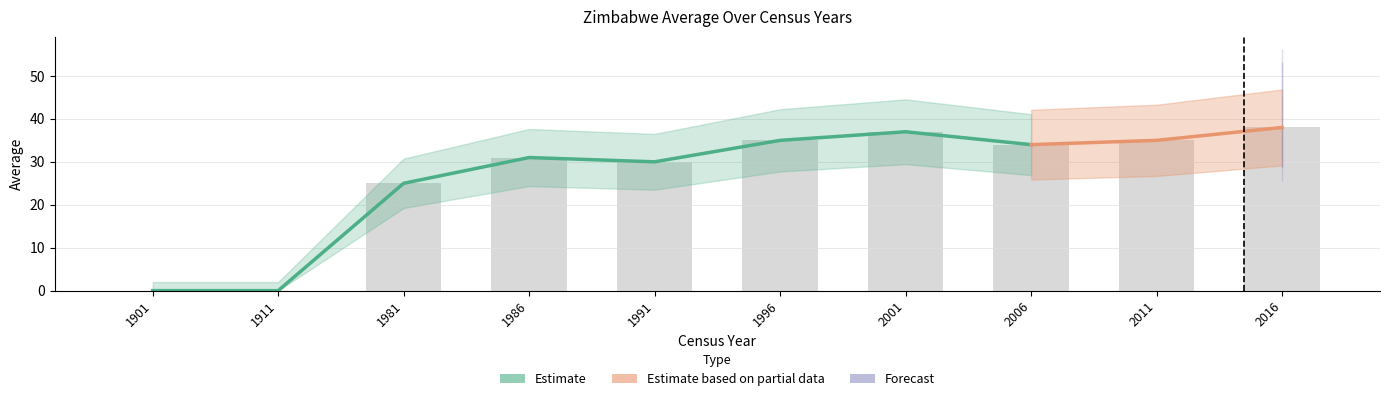

Rank the categories by value from lowest to highest.

1901, 1911, 1981, 1991, 1986, 2006, 1996, 2011, 2001, 2016